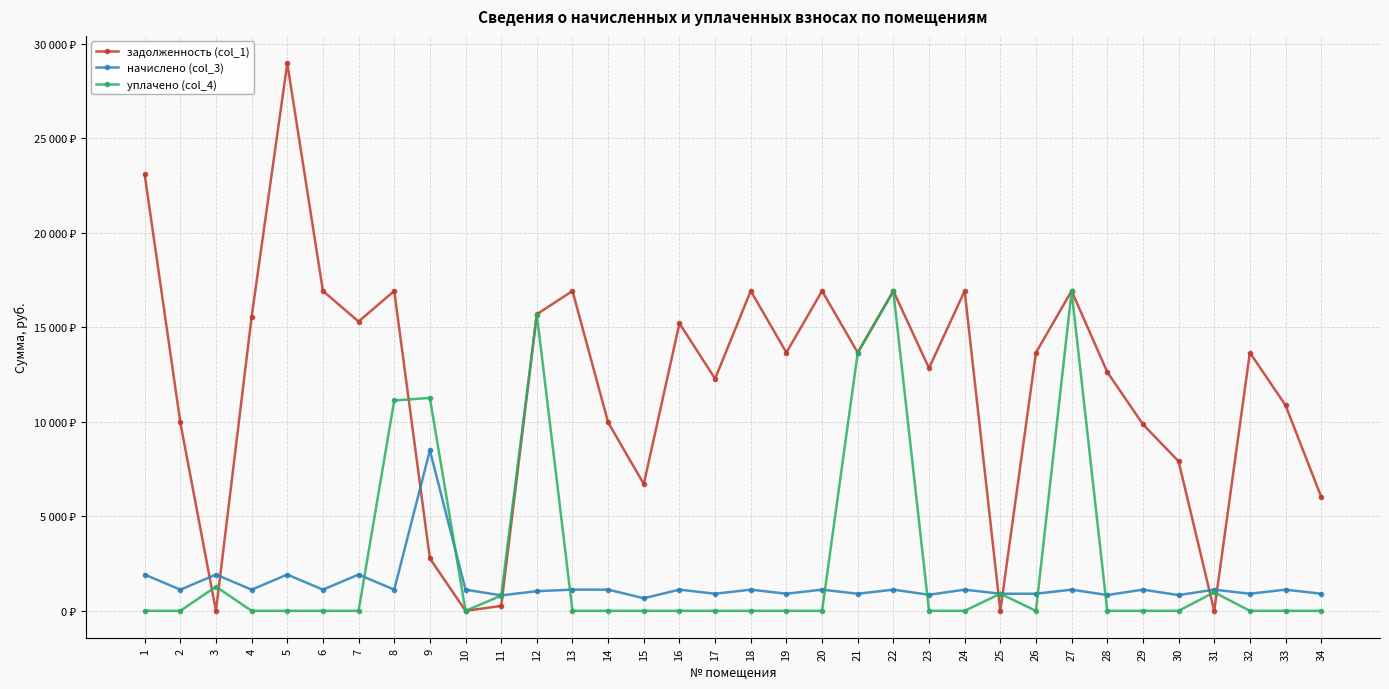

Does the chart have visible grid lines?

Yes